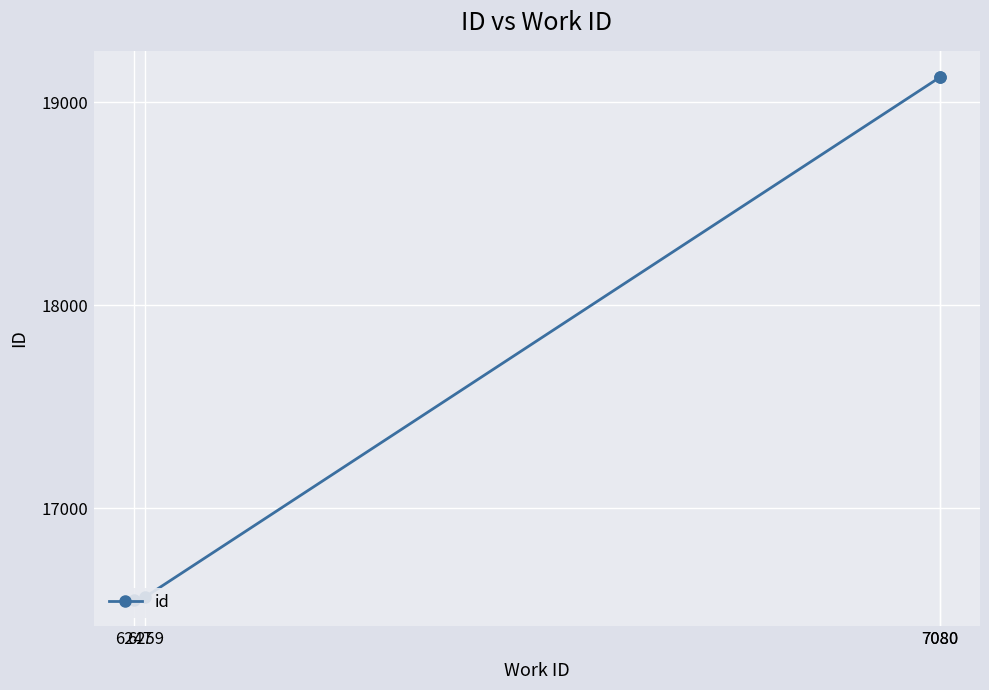

List the labels in order of value, smallest first.

6247, 6259, 7080, 7080